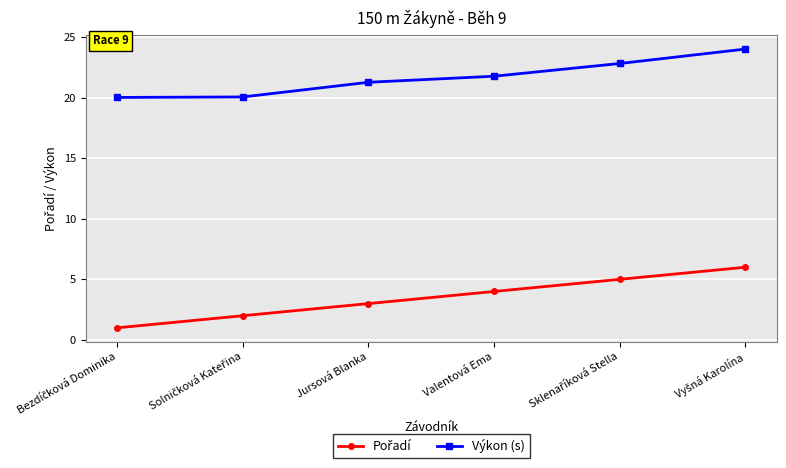

What position from the left is Valentová Ema?

4